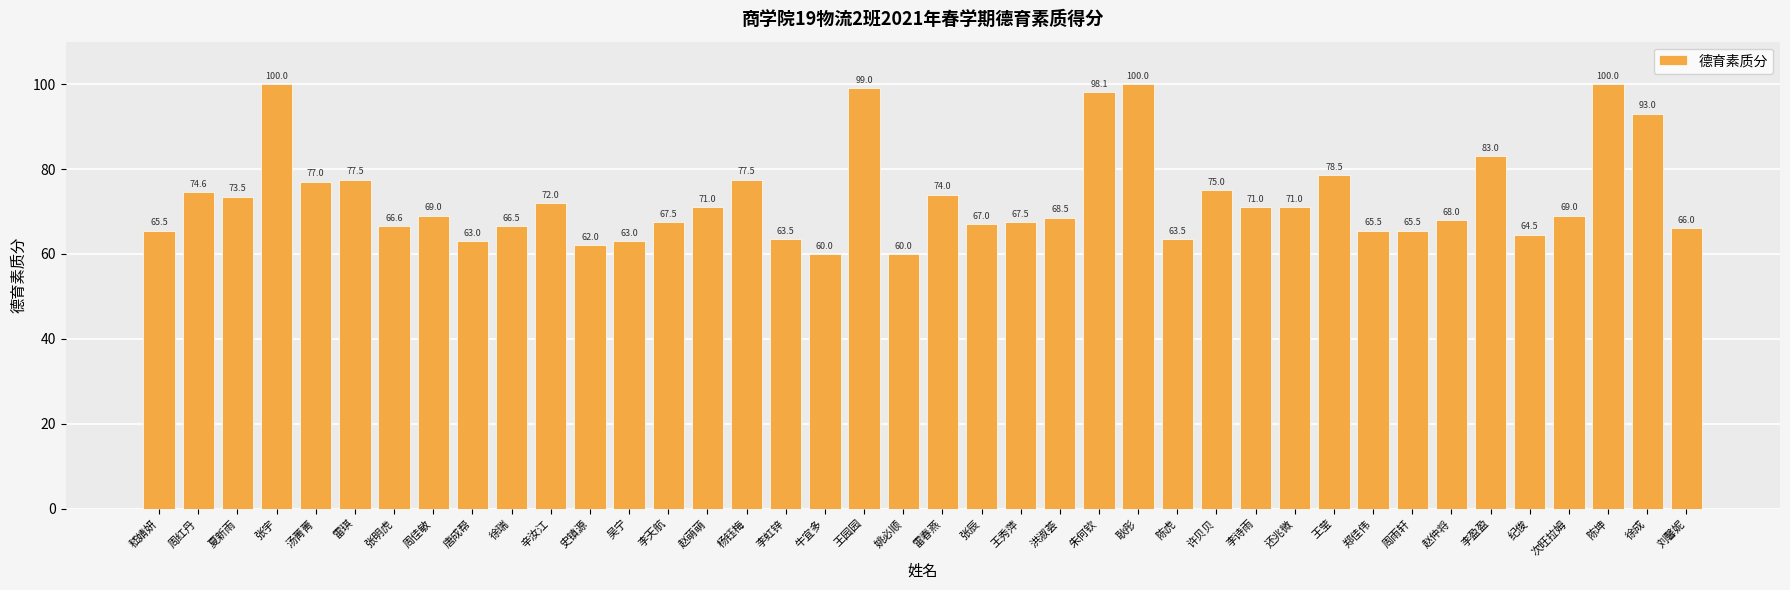

Which has a higher value, 汤菁菁 or 雷春燕?

汤菁菁